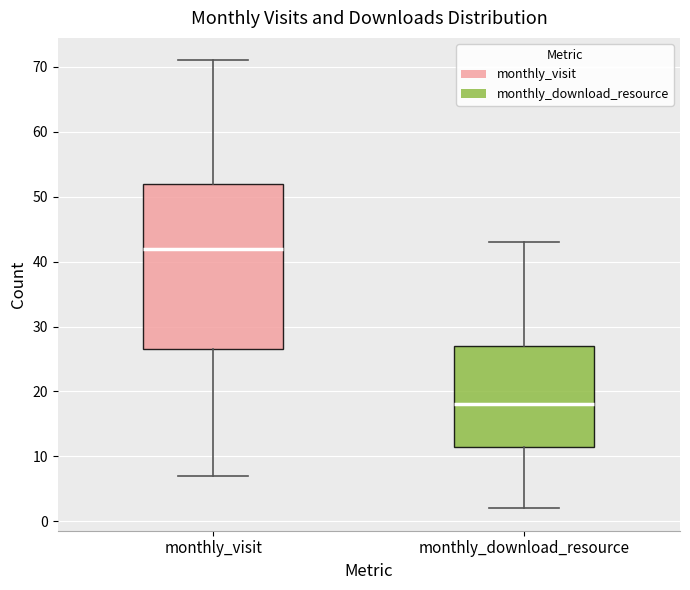

Reading left to right, read every box against the y-axis: the position of its median line, the range the box covers, and the ends of its whiskers. The values are not printed on the chart, so give them approximately, as read against the axis.

monthly_visit: median 42, box 27 to 52, whiskers 7 to 71
monthly_download_resource: median 18, box 12 to 27, whiskers 2 to 43